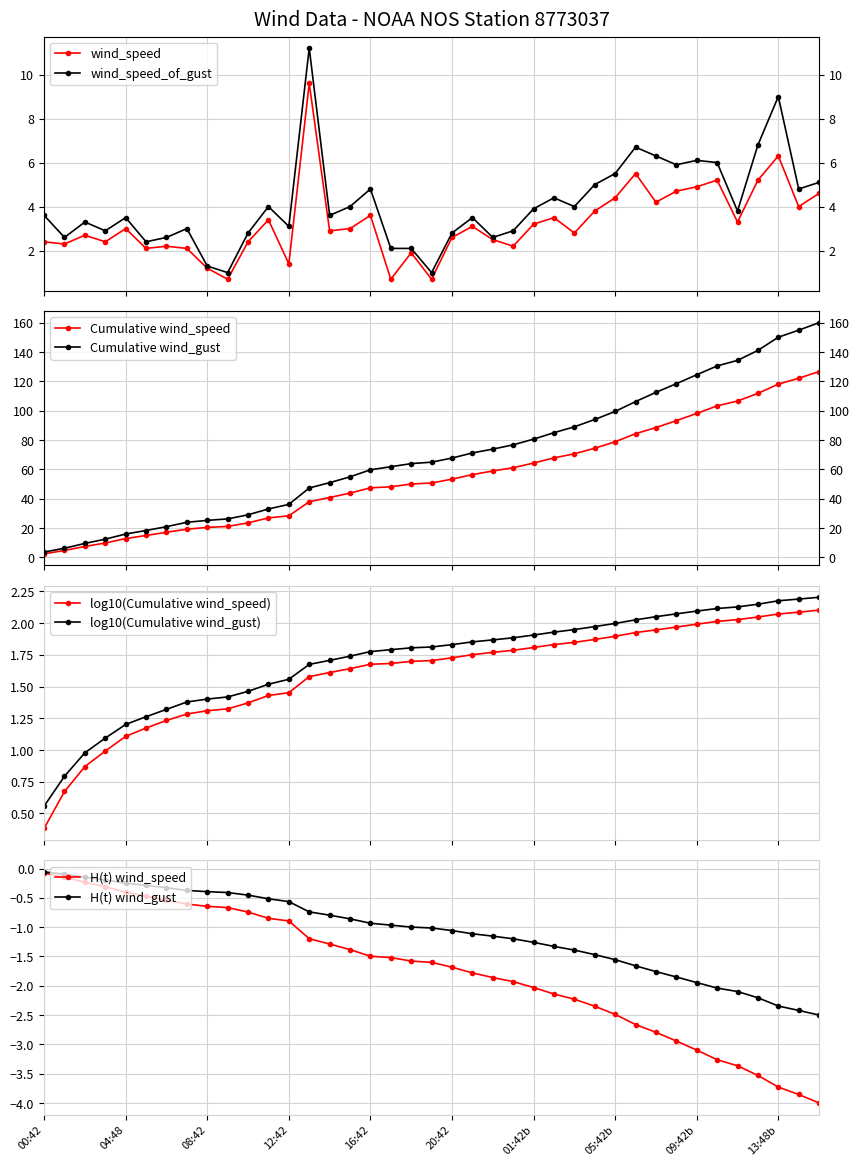

True or false: wind_speed and wind_gust intersect in this chart.

False